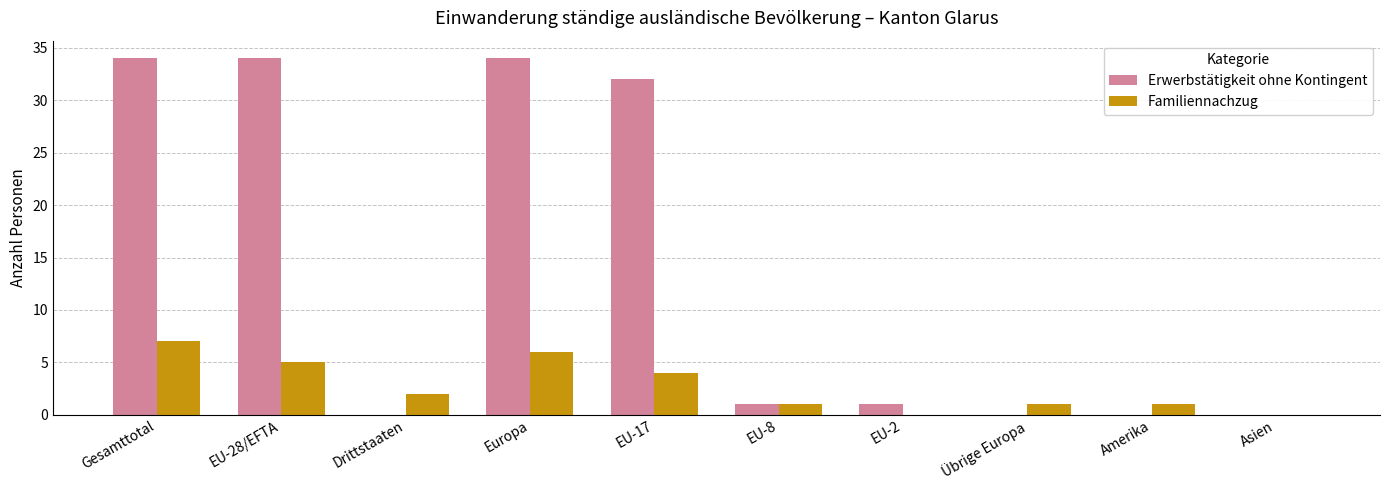

What is the average value of the Erwerbstätigkeit ohne Kontingent series?

14